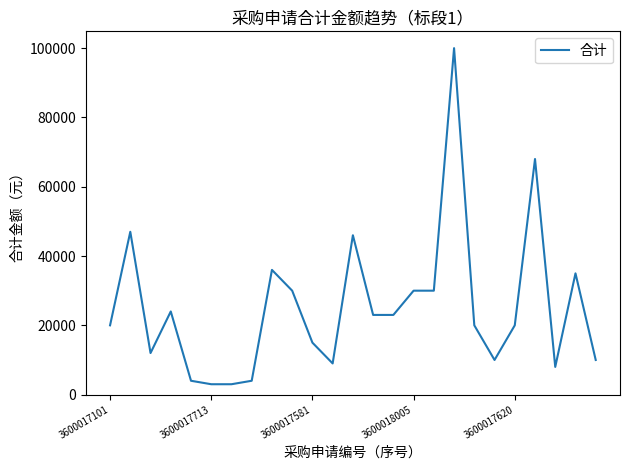

What is the difference between the maximum and minimum values?

97000